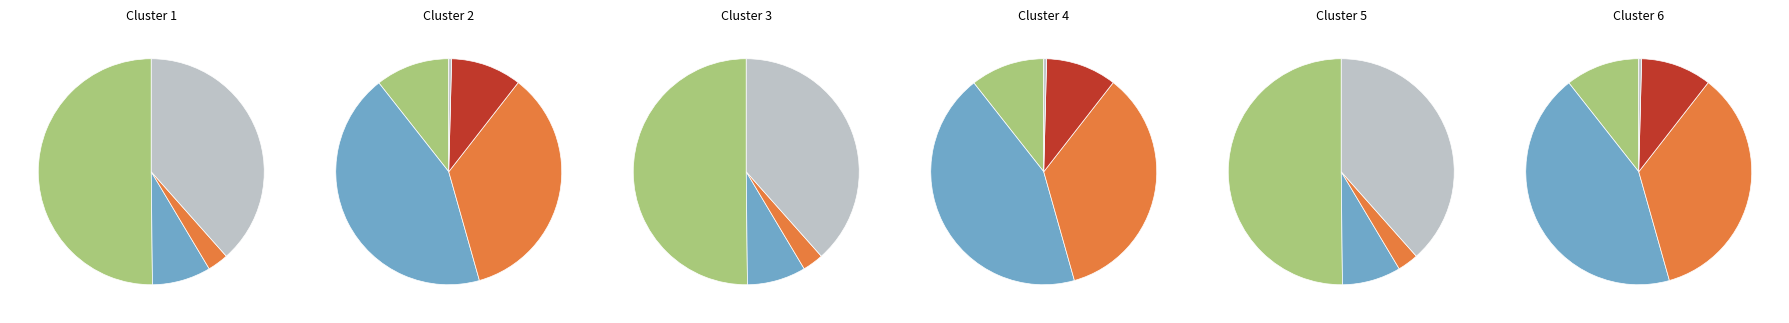

What portion of the pie excludes макароны с сыром?

76.2%